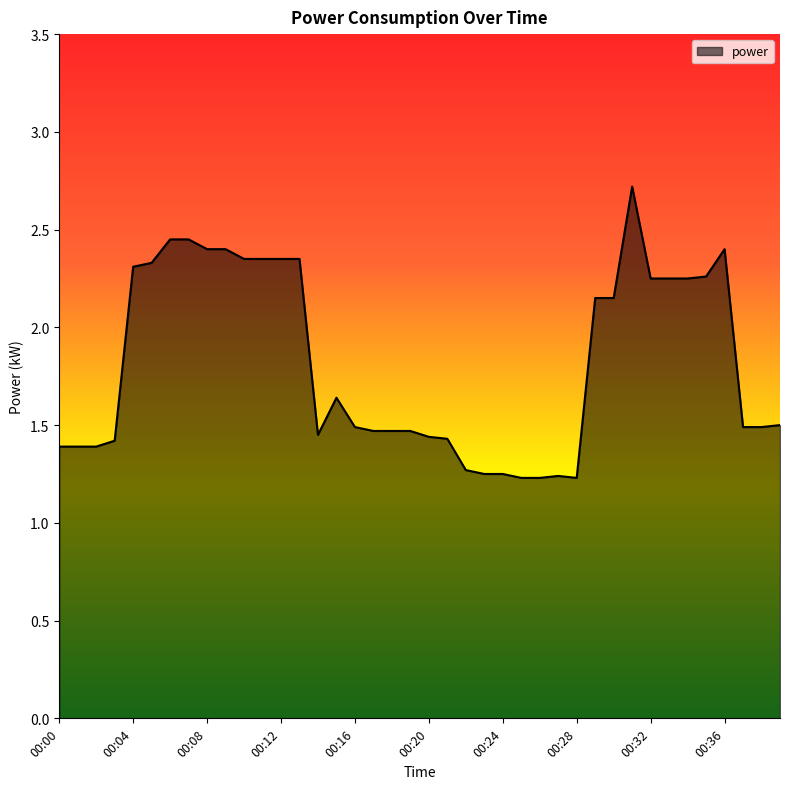

What is the difference between the maximum and minimum values?

1.5